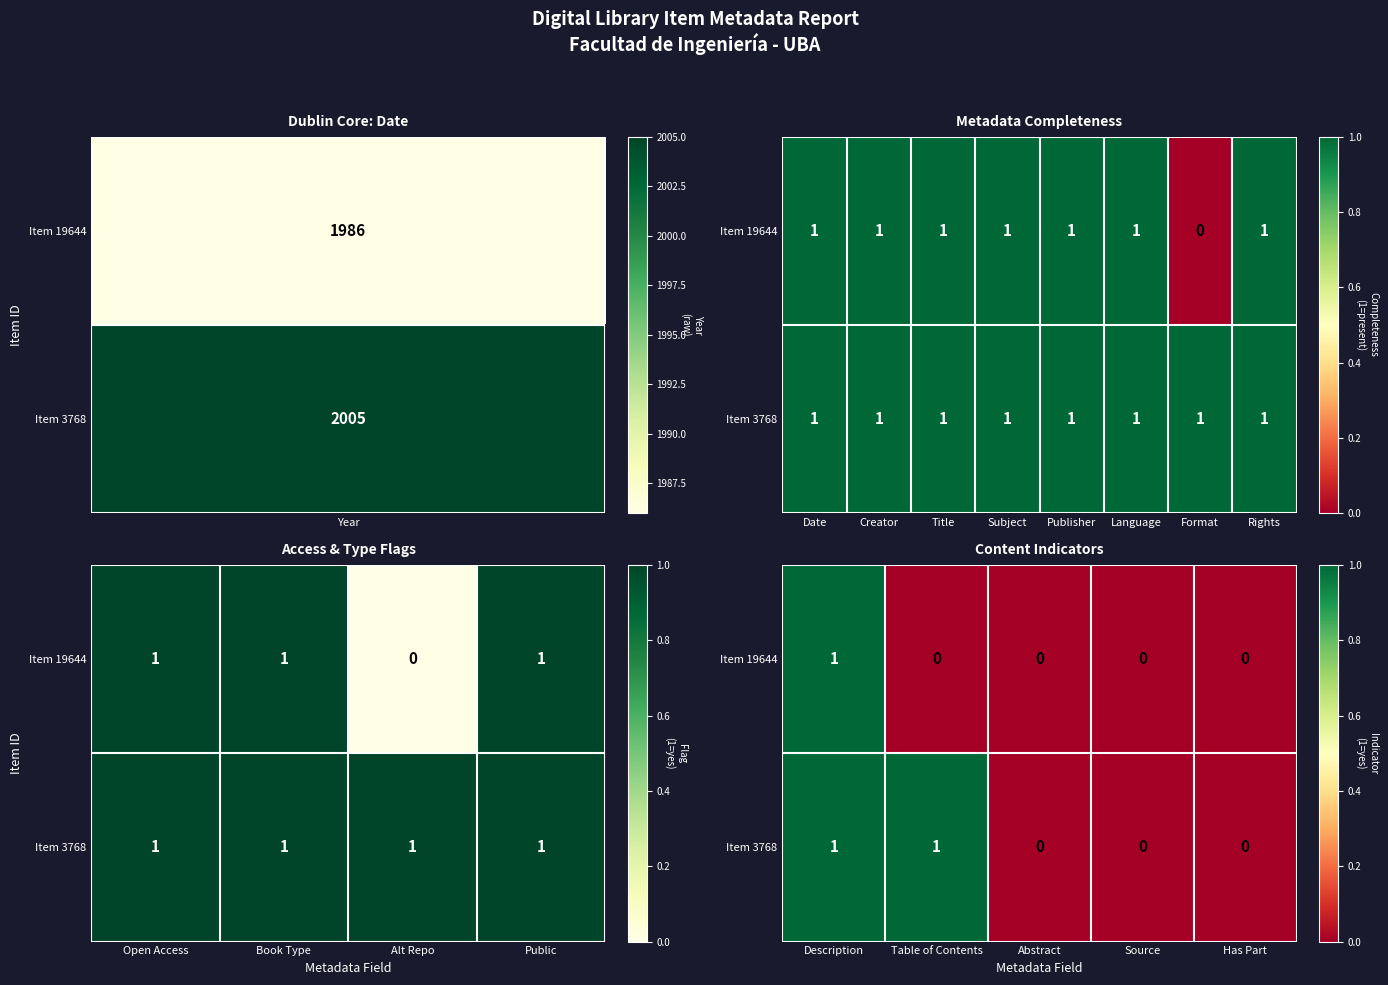

How many values in Item 19644 are above zero?

1